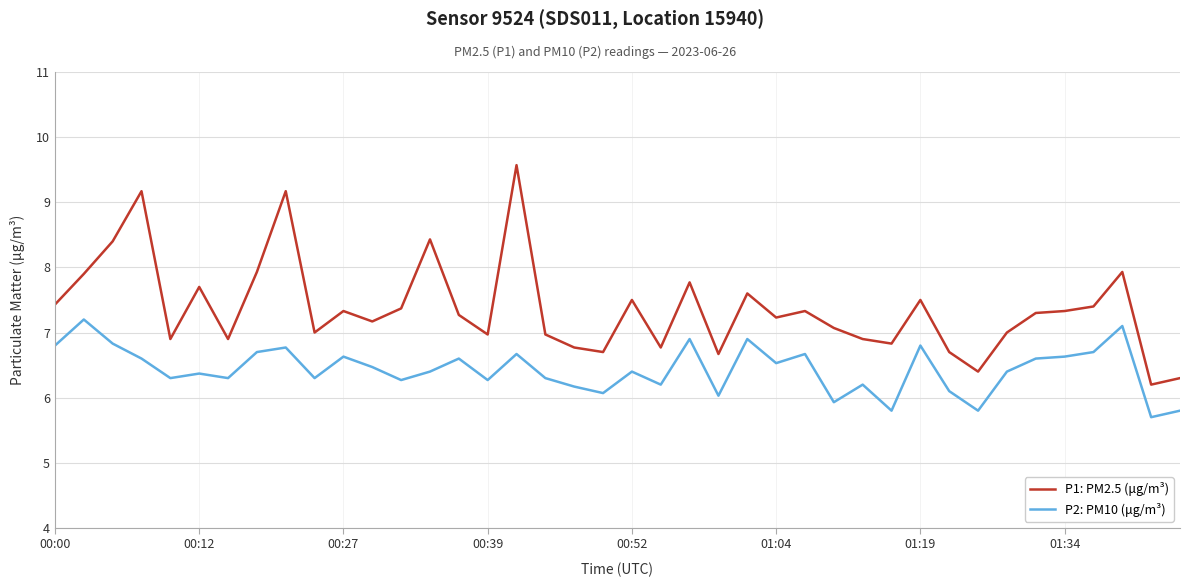

True or false: P1: PM2.5 (μg/m³) and P2: PM10 (μg/m³) intersect in this chart.

False